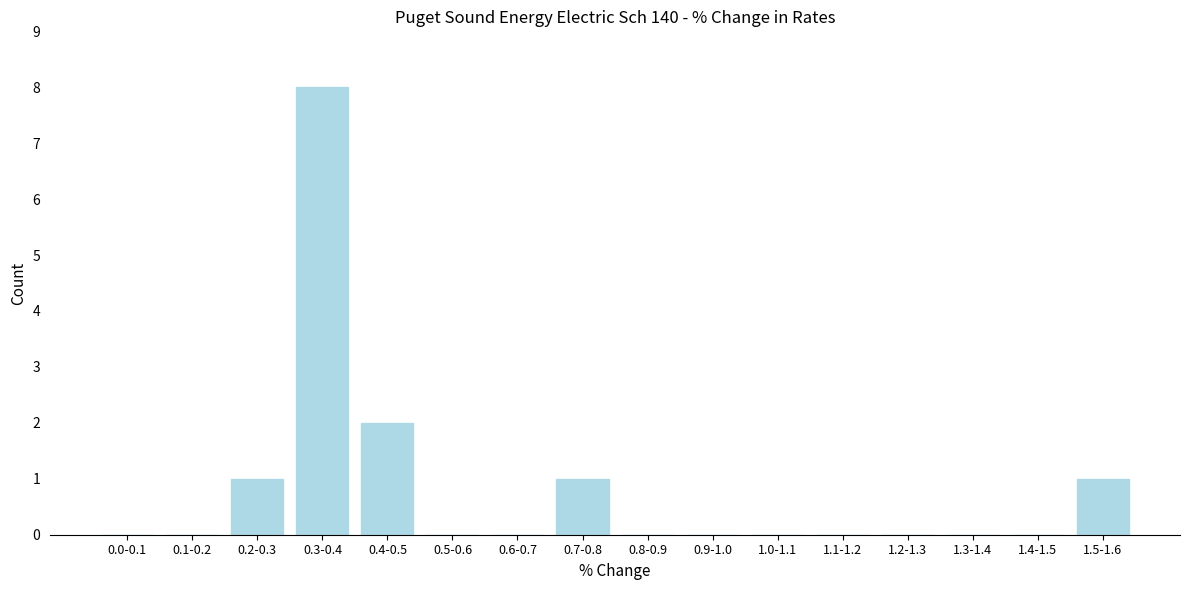

Reading left to right, what are all the values shown in this chart?

0.0-0.1=0	0.1-0.2=0	0.2-0.3=1	0.3-0.4=8	0.4-0.5=2	0.5-0.6=0	0.6-0.7=0	0.7-0.8=1	0.8-0.9=0	0.9-1.0=0	1.0-1.1=0	1.1-1.2=0	1.2-1.3=0	1.3-1.4=0	1.4-1.5=0	1.5-1.6=1